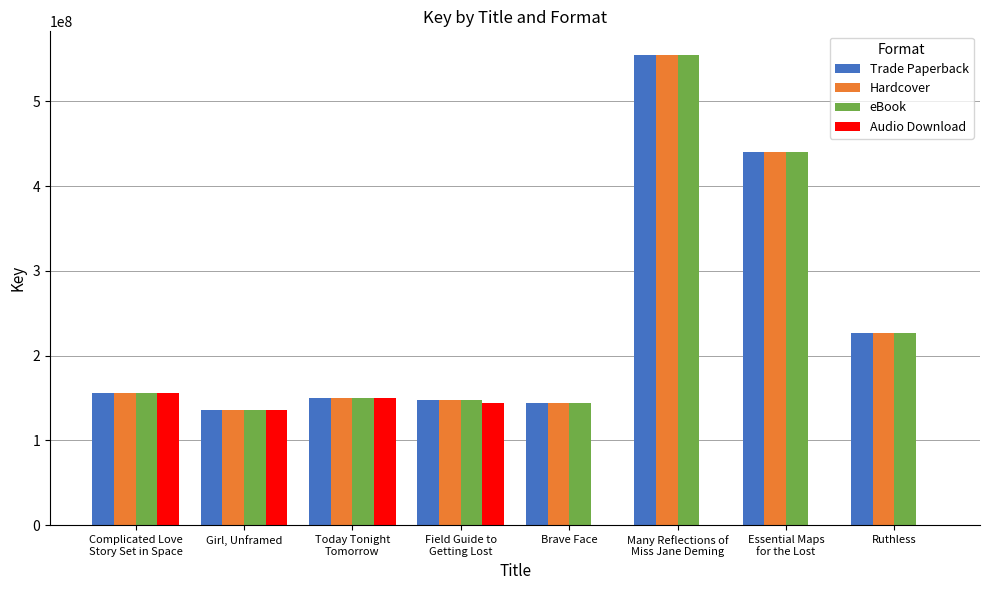

What is the total value across all series at Brave Face?

432713739